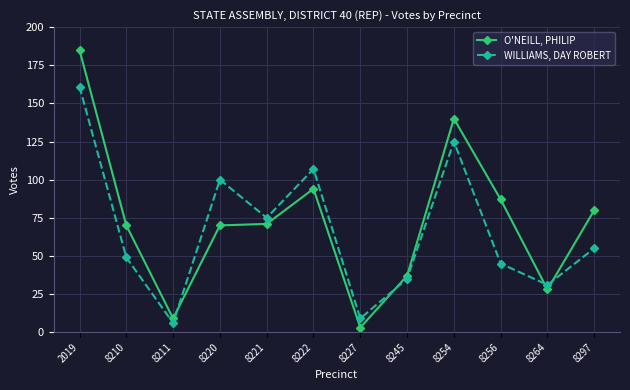

What is the minimum value shown in the chart?

3